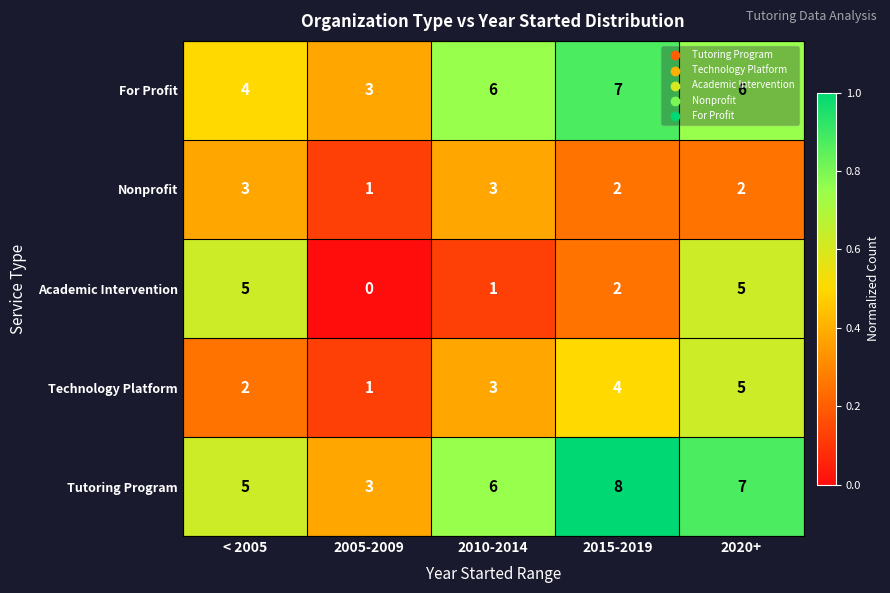

What is the greatest value displayed?

8